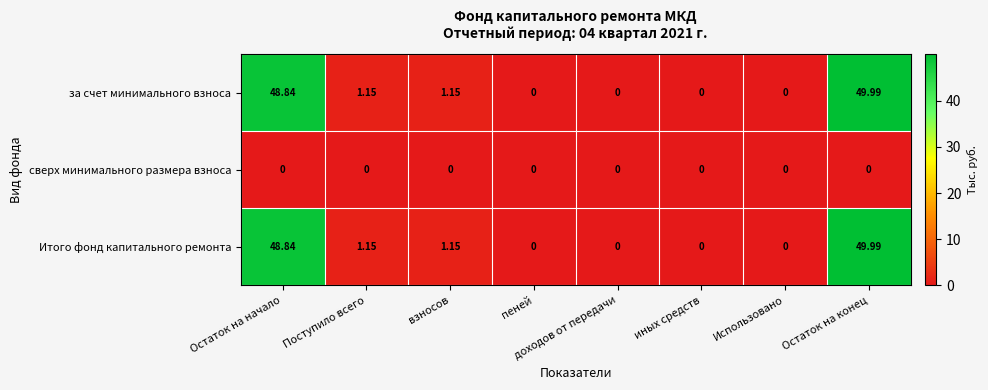

Is the value of за счет минимального взноса at Остаток на конец greater than the value of Итого фонд капитального ремонта at Поступило всего?

Yes